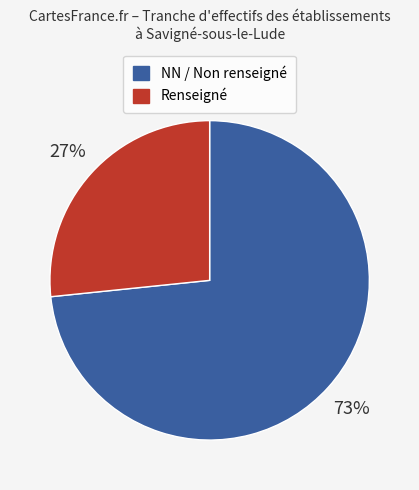

Combined, do Renseigné and NN / Non renseigné account for over 50%?

Yes